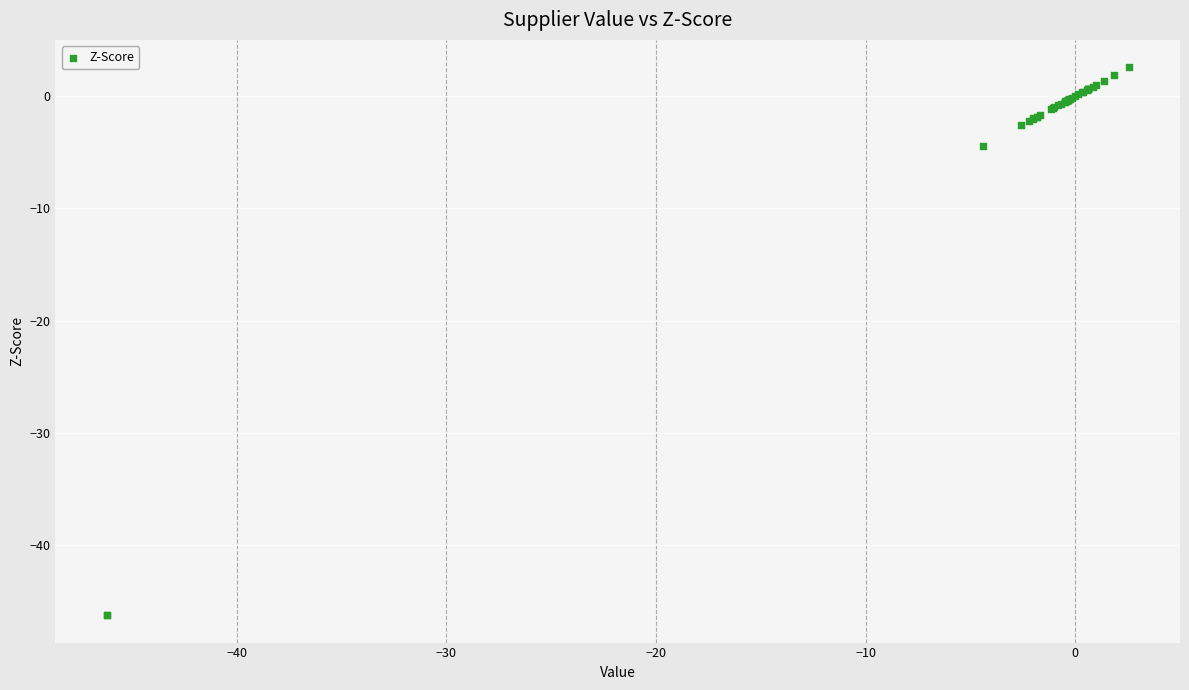

What Y value in the scatter plot is closest to -21?

-4.4